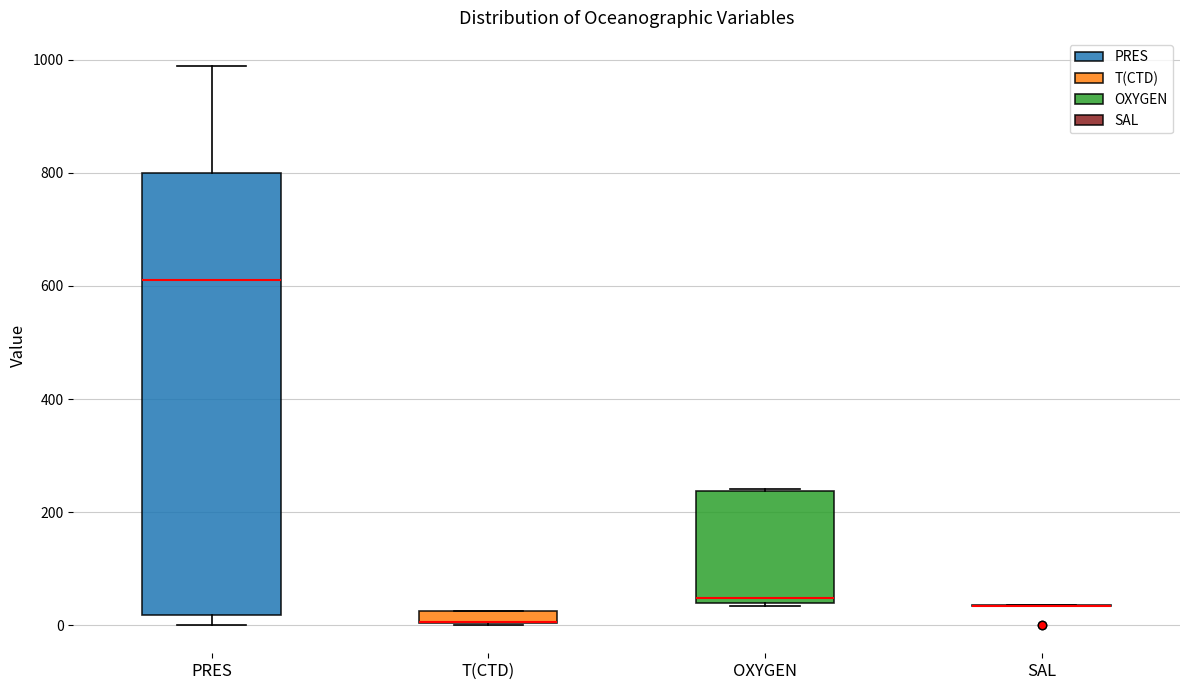

Which box is the tallest, from its lower edge to its upper edge?

PRES